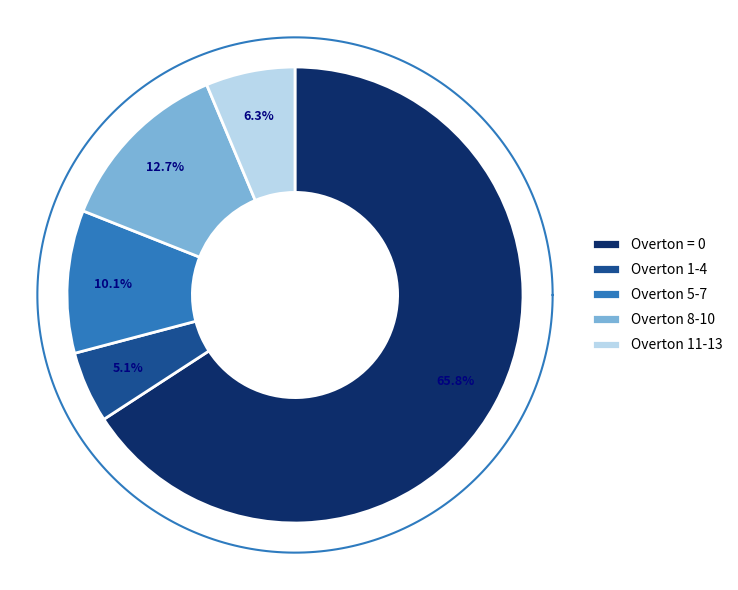

The 3 slice represents 1% of the pie. True or false?

False